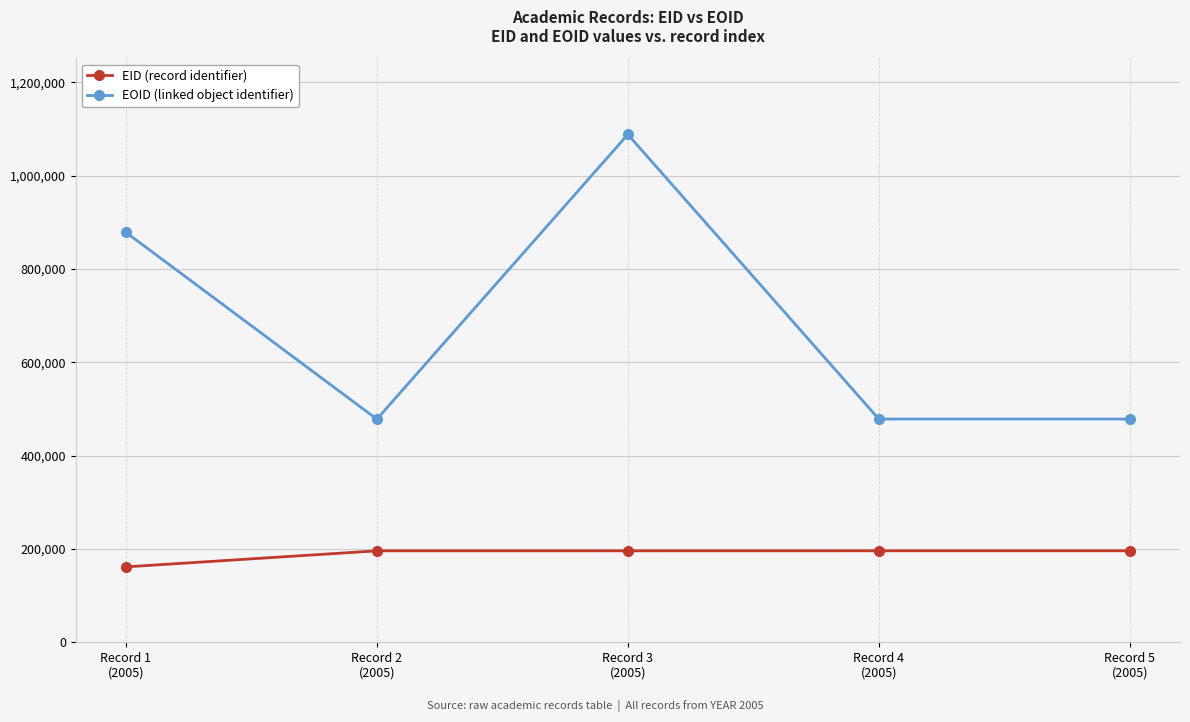

At Record 2
(2005), list the series in order from smallest to largest.

EID (record identifier), EOID (linked object identifier)